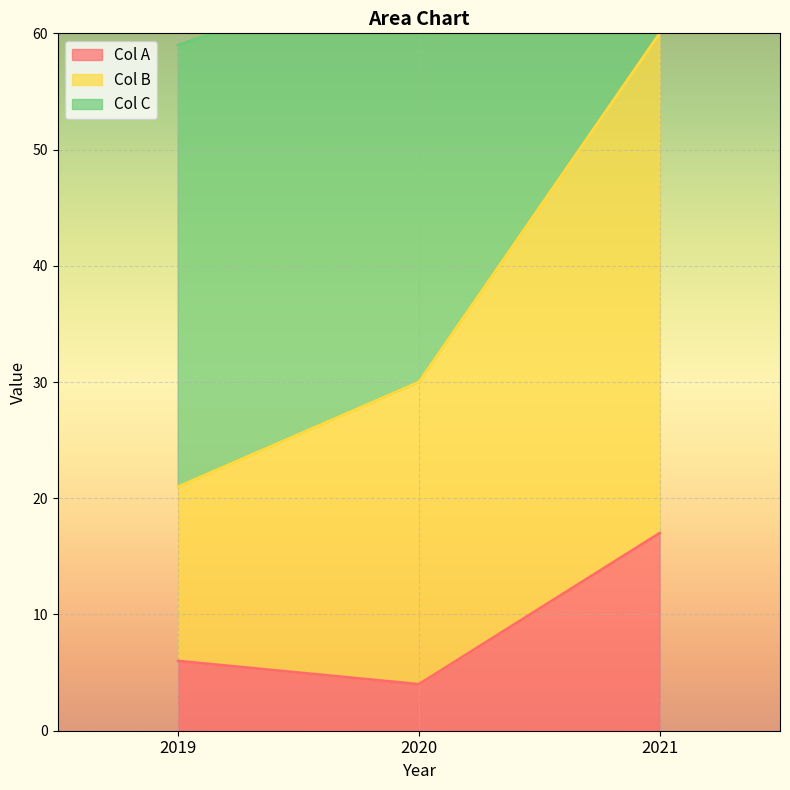

The Col A series shows 2 at 2019. True or false?

False